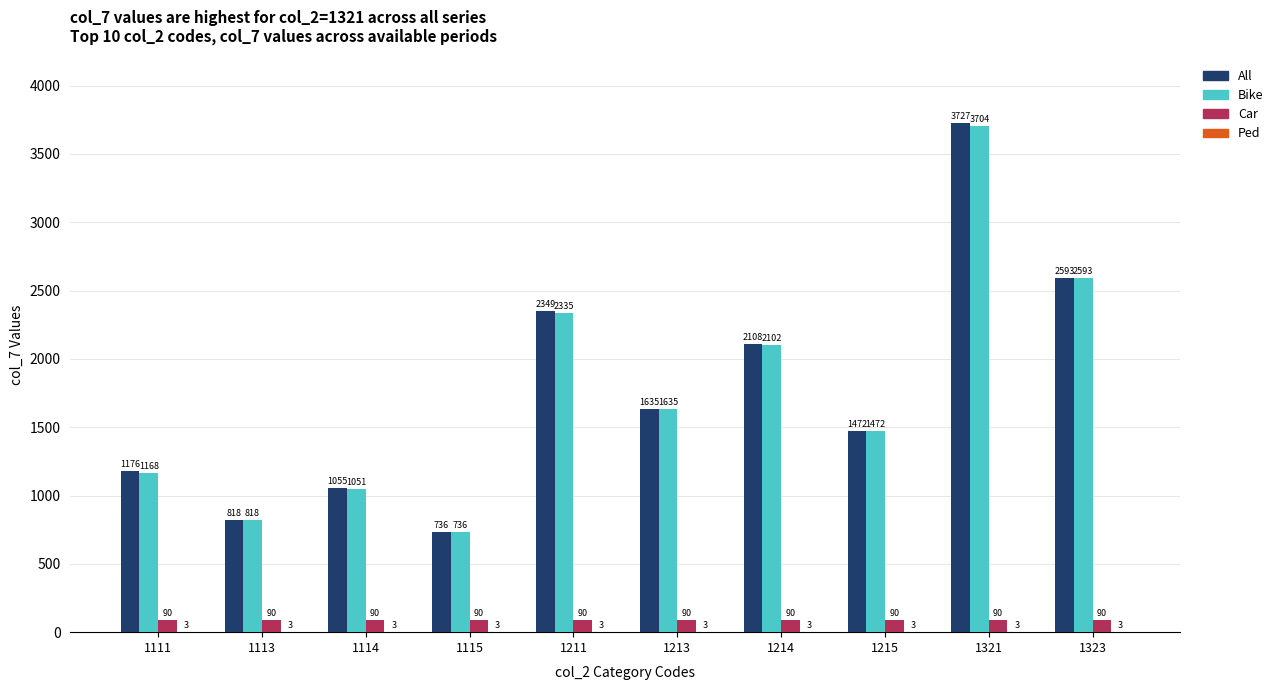

At which label is All closest to 2231?

1211